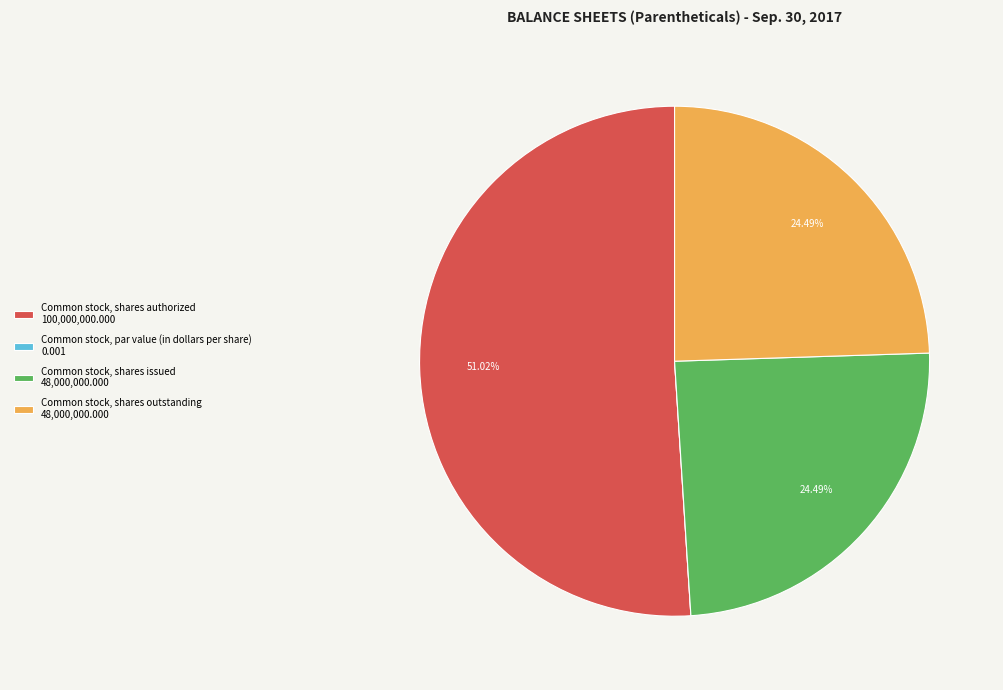

To the nearest percent, what is the difference between the largest and smallest slice percentages?

51%